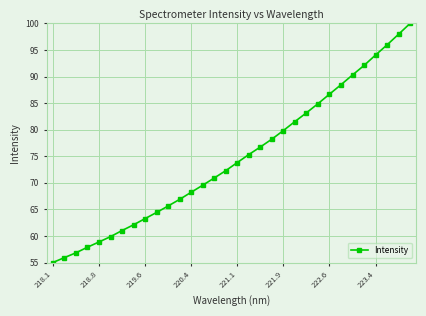

Does the chart have visible grid lines?

Yes